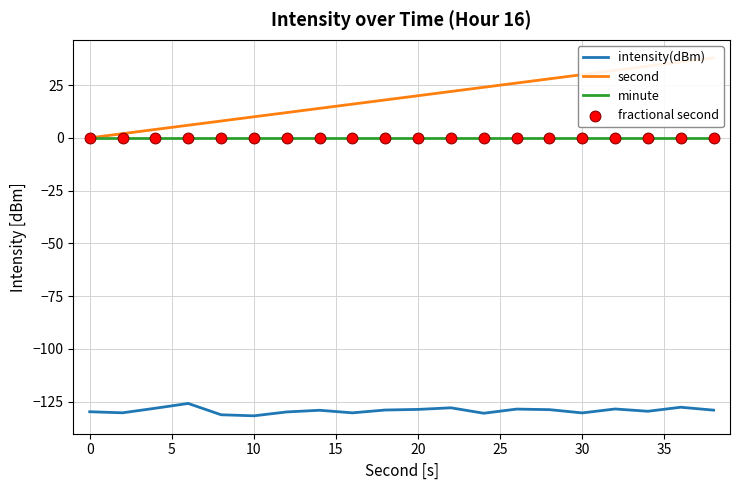

Which series contains the lowest Y value?

intensity(dBm)